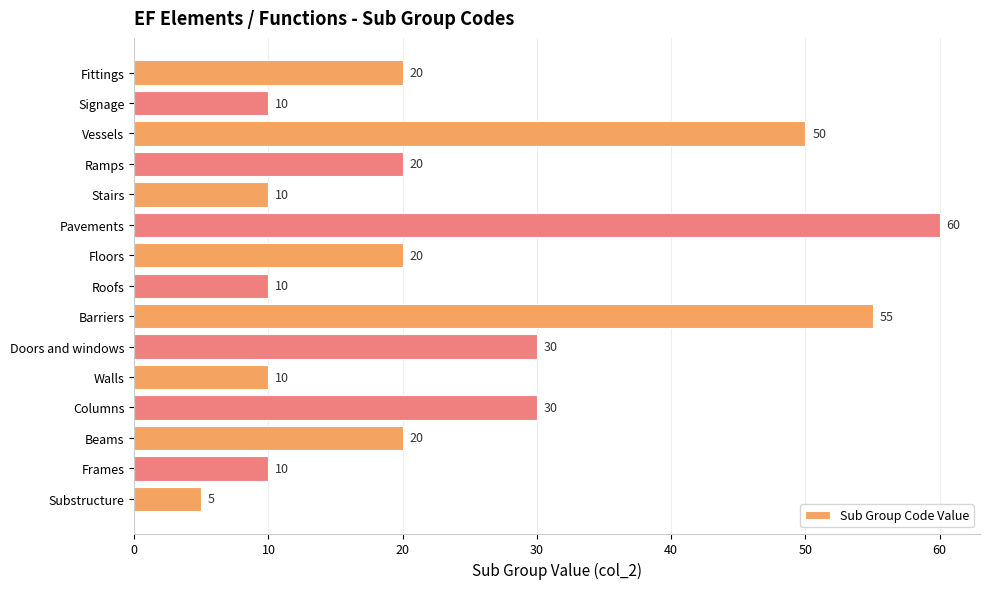

Count the number of data series in this chart.

1